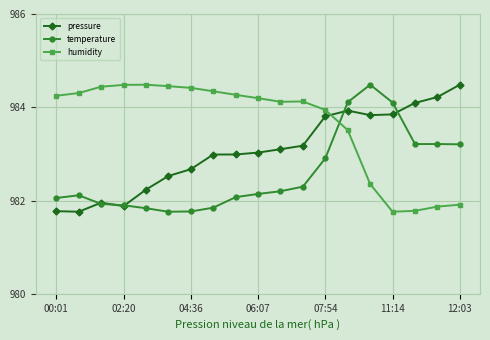

True or false: pressure and temperature intersect in this chart.

True